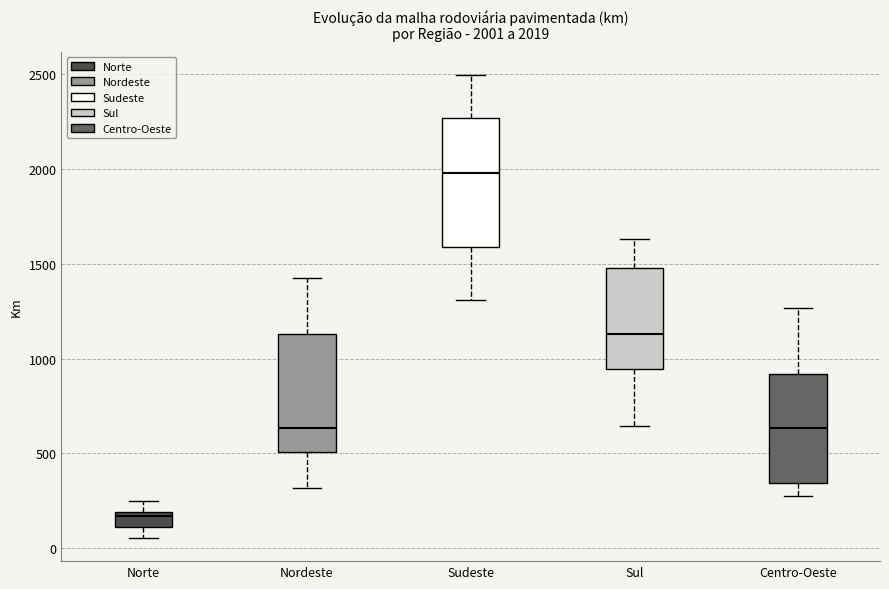

Which box has the highest median line?

Sudeste